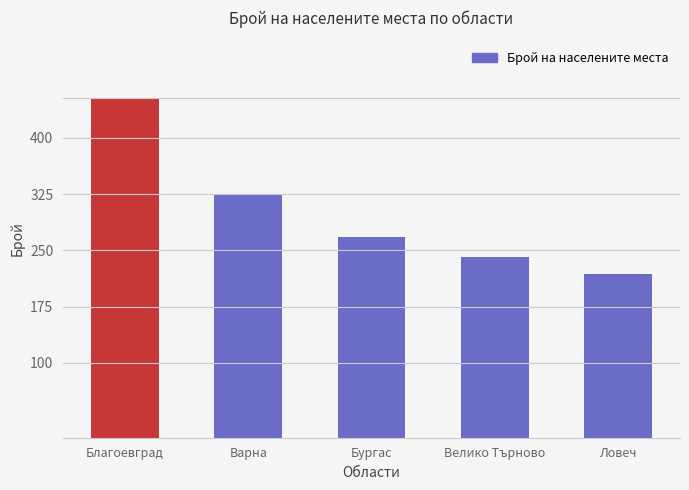

Are the bars horizontal?

No